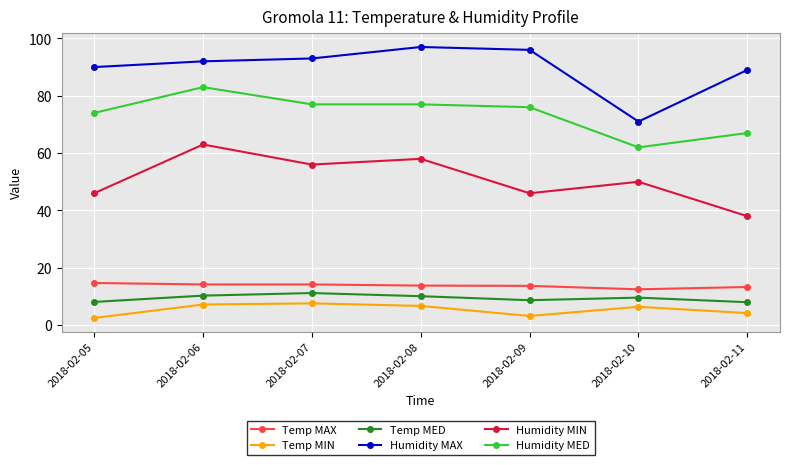

What is the average value of the Humidity MED series?

73.7